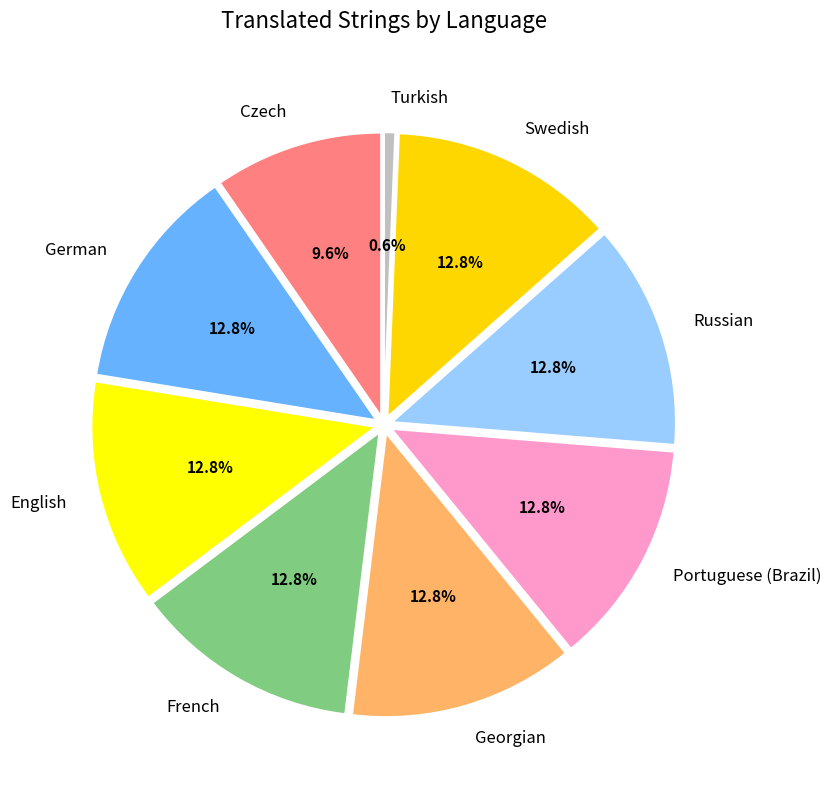

To the nearest percent, what is the average slice percentage?

11%